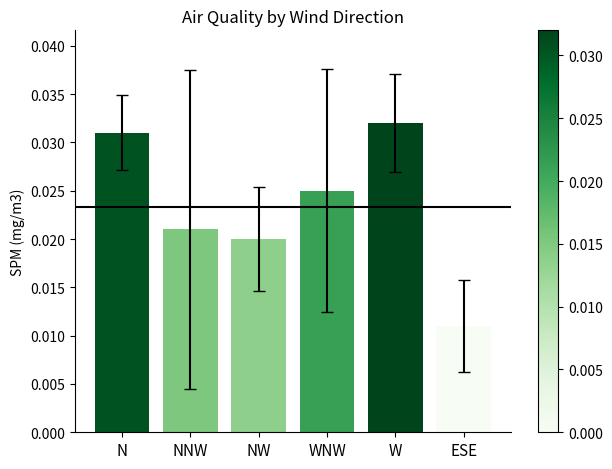

Are the bars horizontal?

No